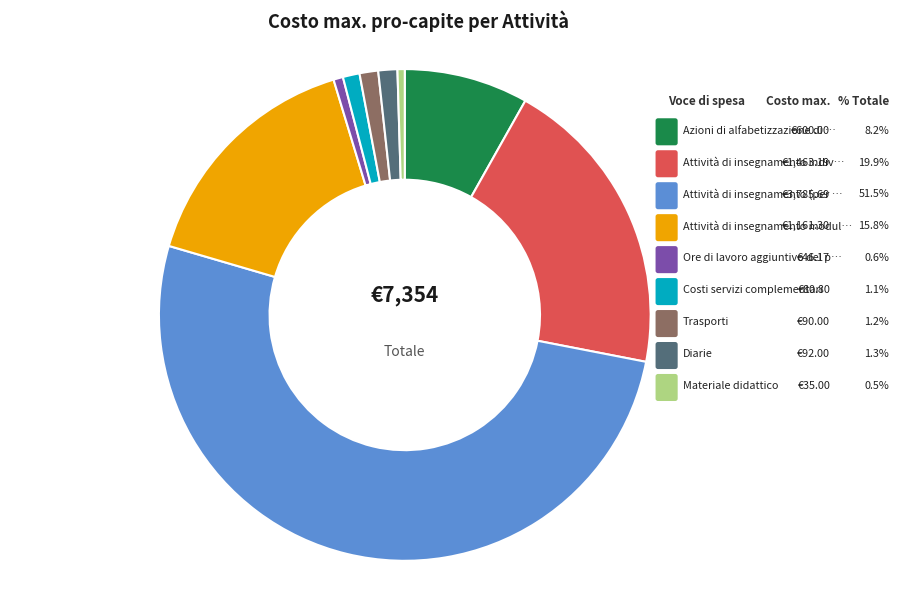

Is there a majority slice in this chart?

Yes